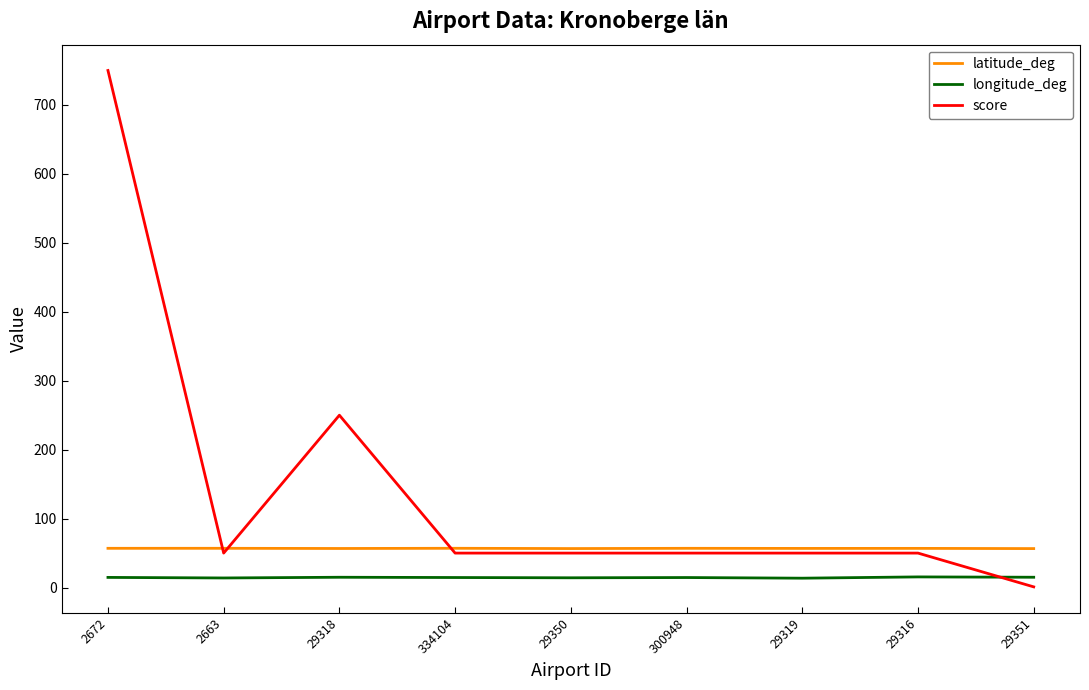

After their last crossing, which series has the higher values: longitude_deg or score?

longitude_deg